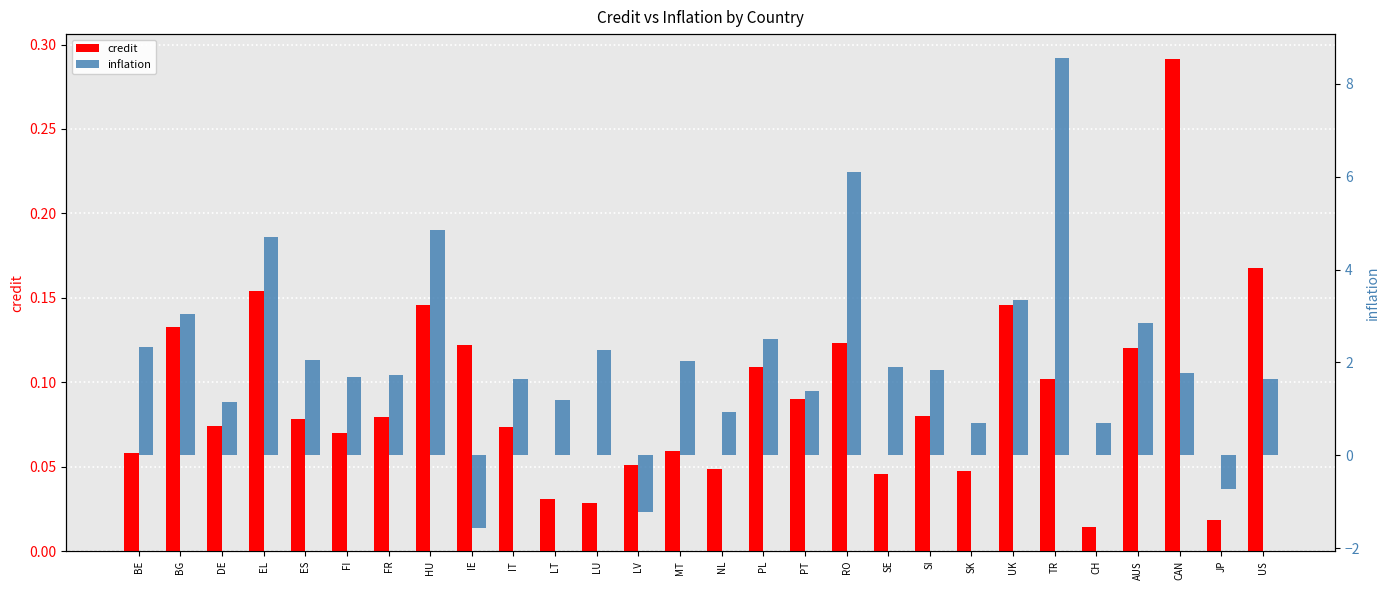

Rank the series by their maximum value, from lowest to highest.

credit, inflation